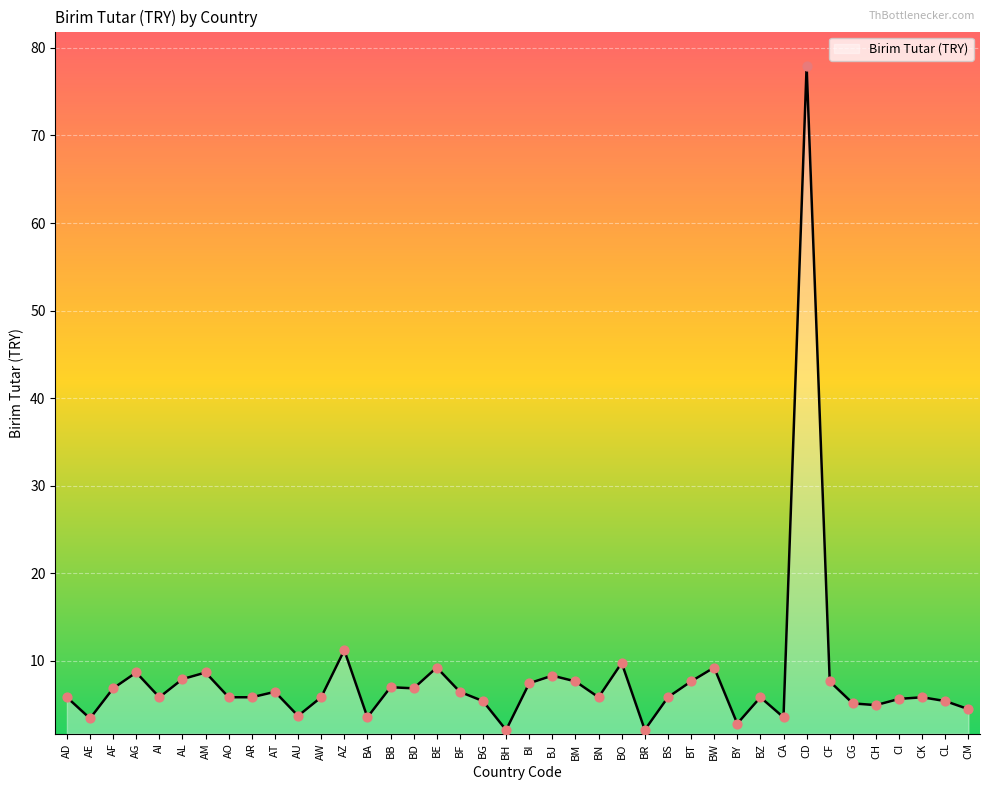

What is the change in value from BJ to BM?

-0.7